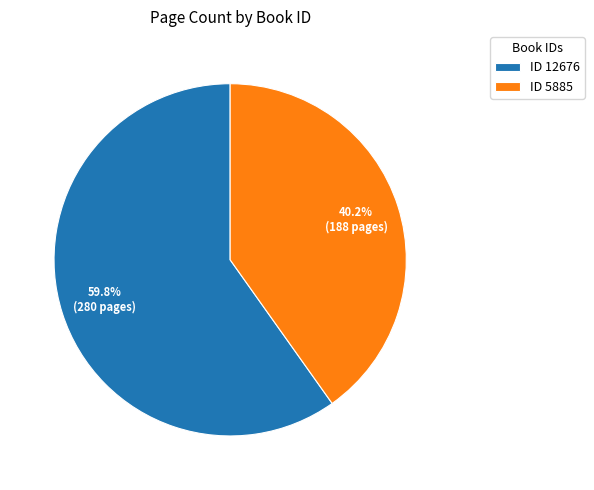

What is the ratio of the value at ID 5885 to the value at ID 12676?

0.7